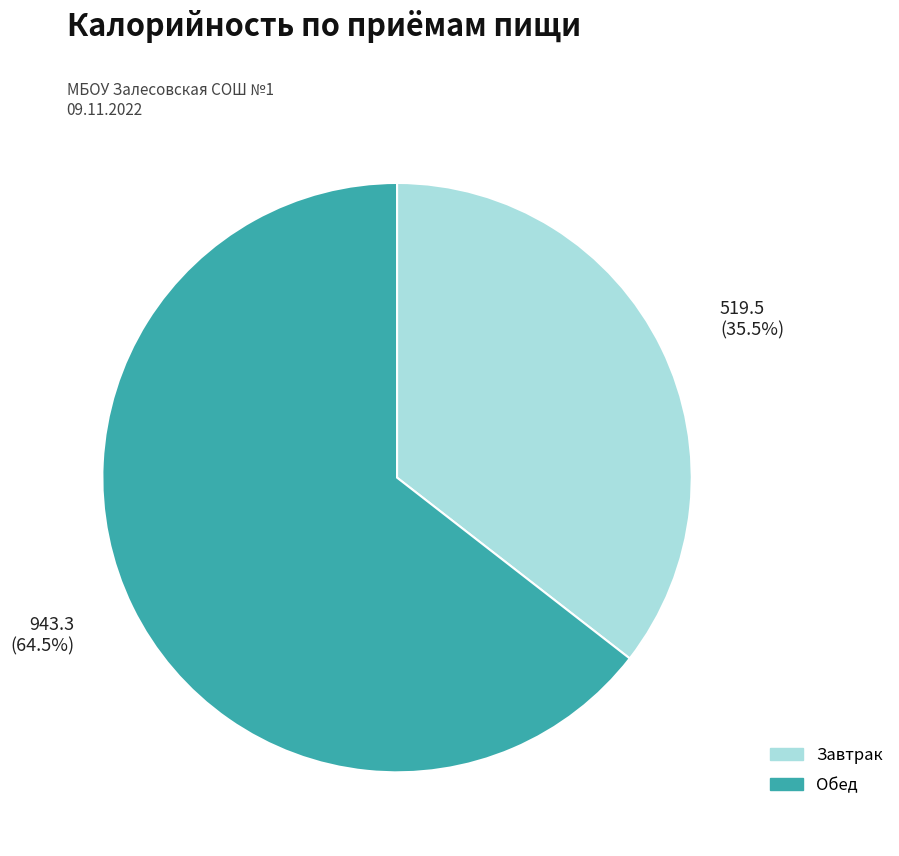

Count the number of slices in the pie.

2